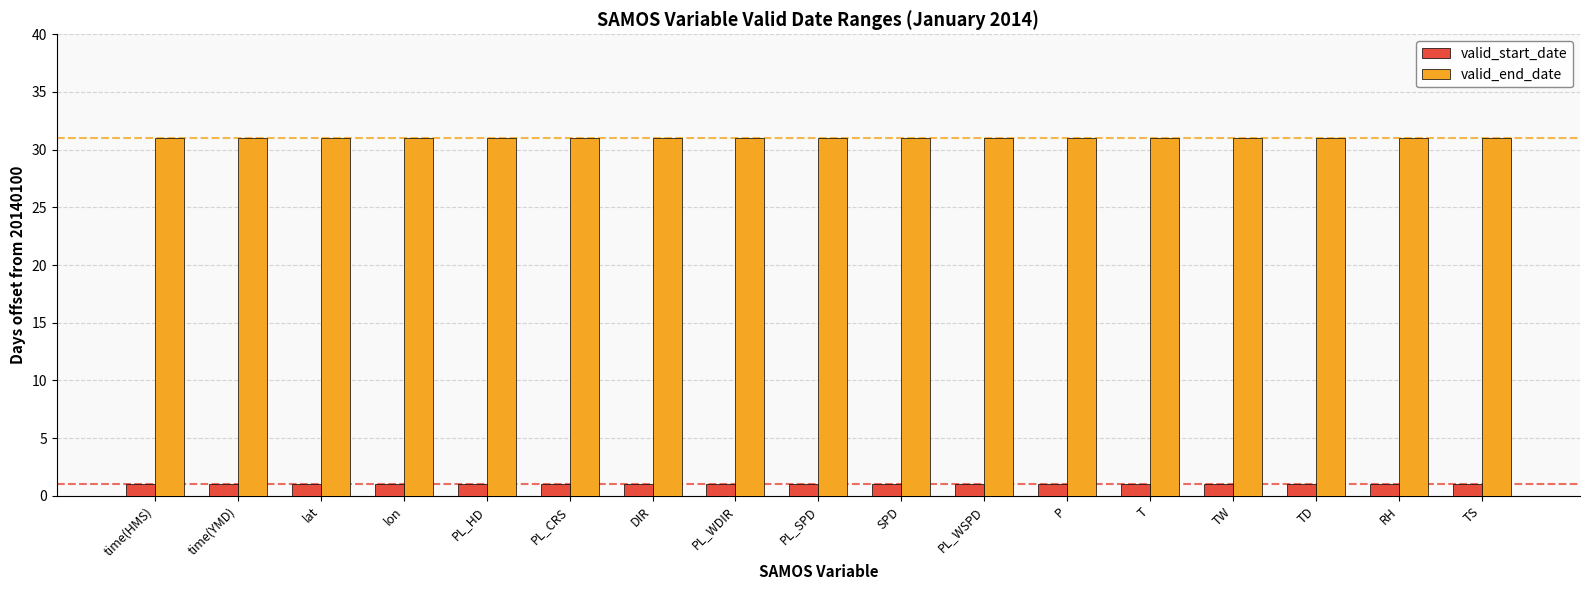

What is the maximum value shown in the chart?

31